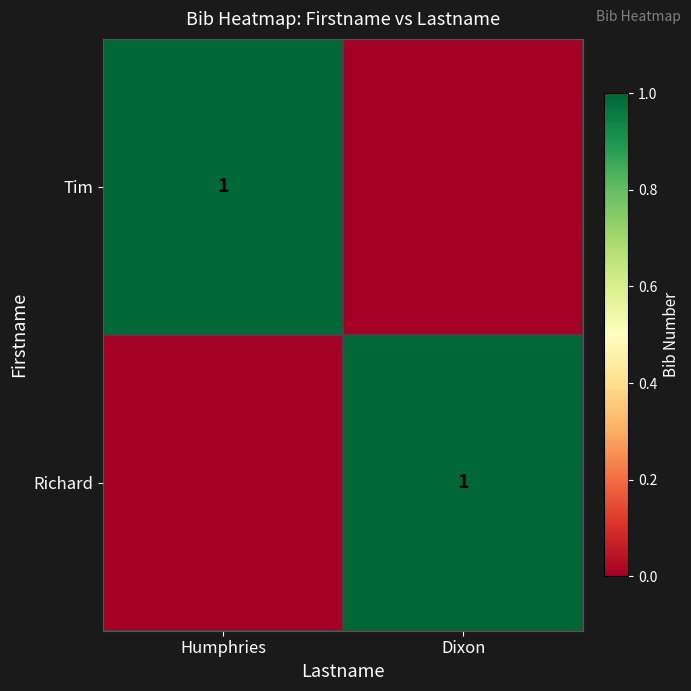

The value of Tim at Humphries is 1. True or false?

True